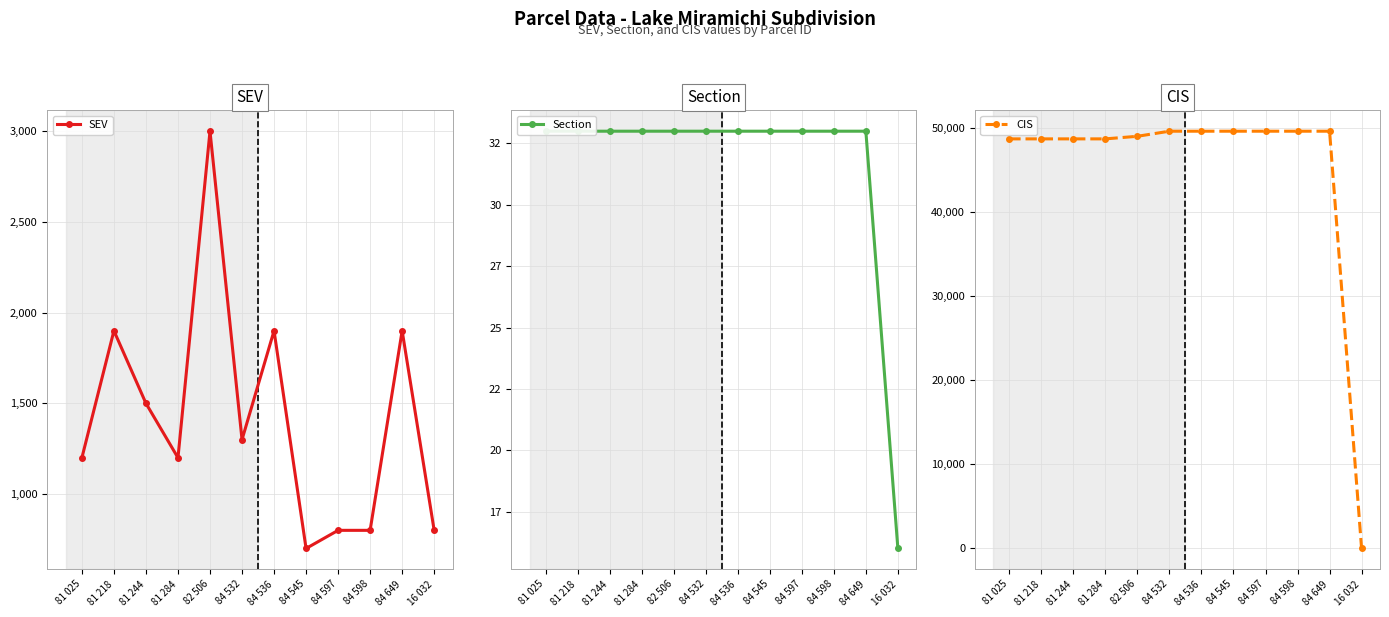

What is the difference between the highest and lowest values at 81 025?

48657